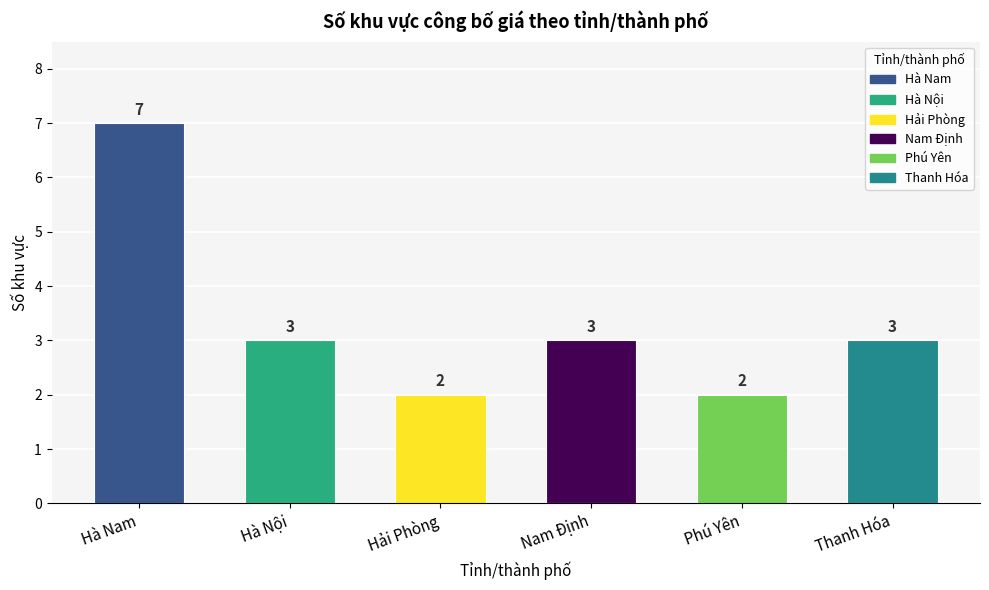

How many bars are there in total?

6